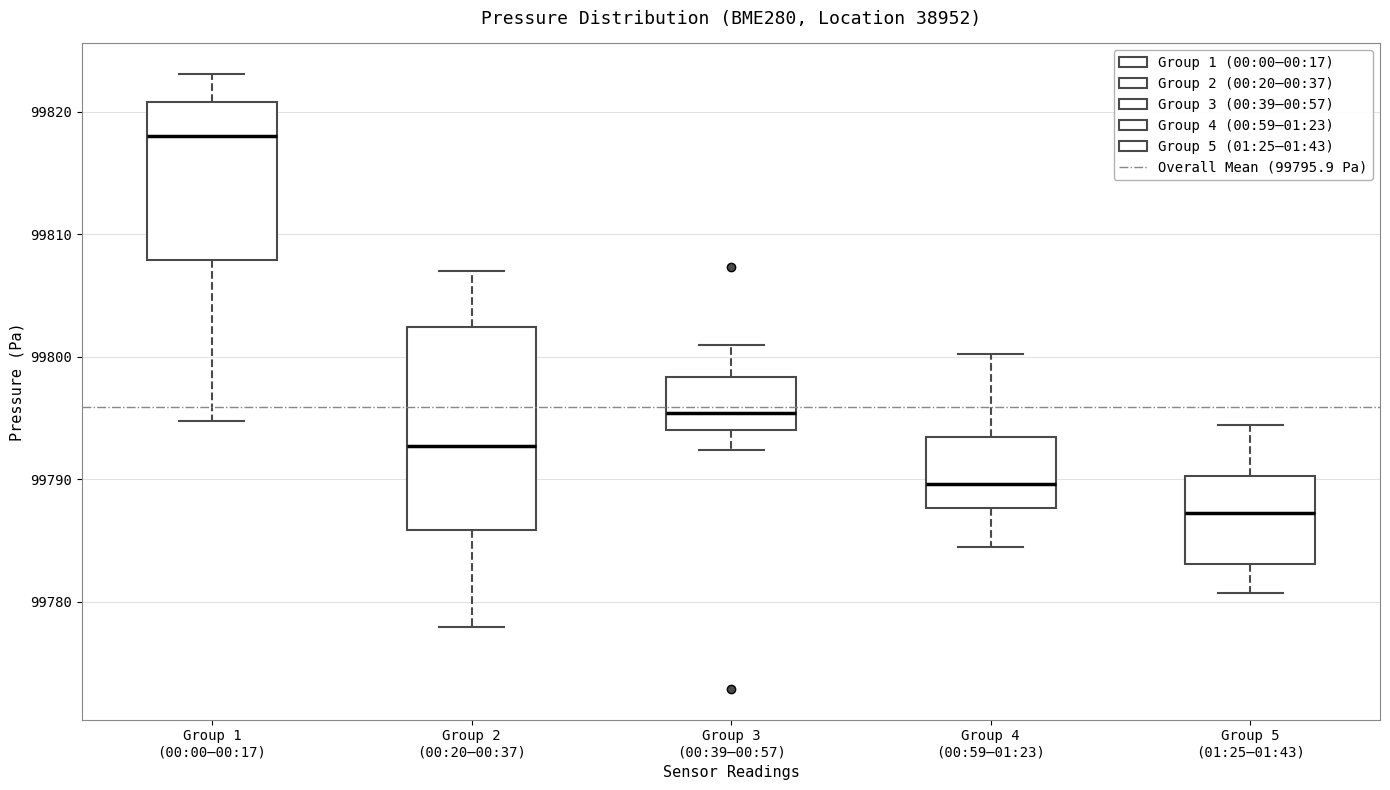

Reading left to right, transcribe this box plot: for each box, give where its median line is, the range the box spans, and where its two whiskers end, as read against the y-axis. The values are not printed on the chart, so give them approximately, as read against the axis.

Group 1 (00:00–00:17): median 99818, box 99808 to 99821, whiskers 99795 to 99823
Group 2 (00:20–00:37): median 99793, box 99786 to 99802, whiskers 99778 to 99807
Group 3 (00:39–00:57): median 99795, box 99794 to 99798, whiskers 99792 to 99801
Group 4 (00:59–01:23): median 99790, box 99788 to 99793, whiskers 99784 to 99800
Group 5 (01:25–01:43): median 99787, box 99783 to 99790, whiskers 99781 to 99794